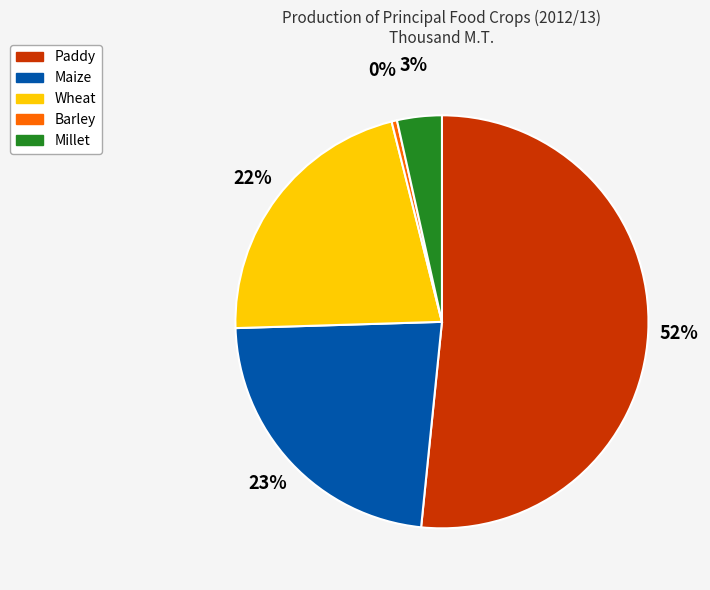

To the nearest percent, what is the combined percentage of Paddy and Barley?

52%